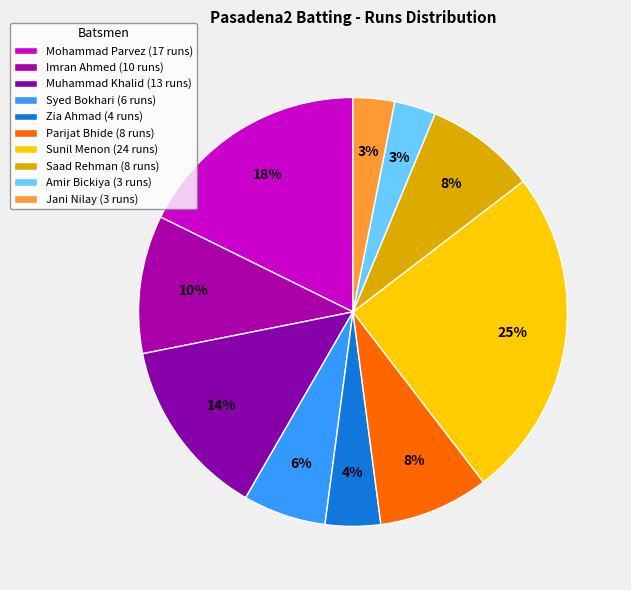

Rank the categories by value from highest to lowest.

Sunil Menon, Mohammad Parvez, Muhammad Khalid, Imran Ahmed, Parijat Bhide, Saad Rehman, Syed Bokhari, Zia Ahmad, Amir Bickiya, Jani Nilay